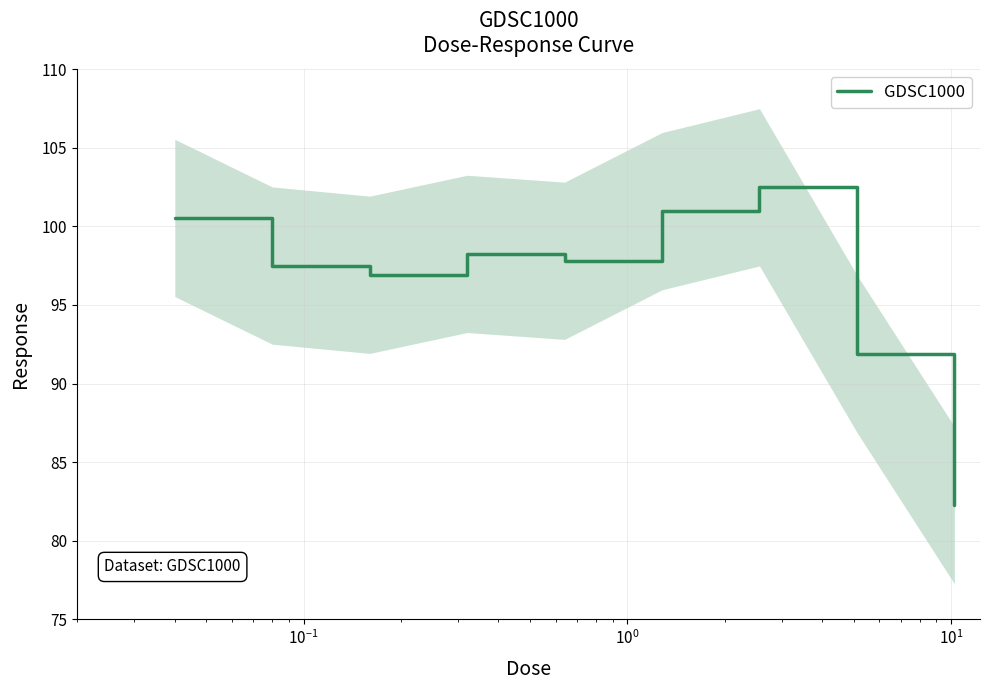

Count the number of categories in the chart.

9